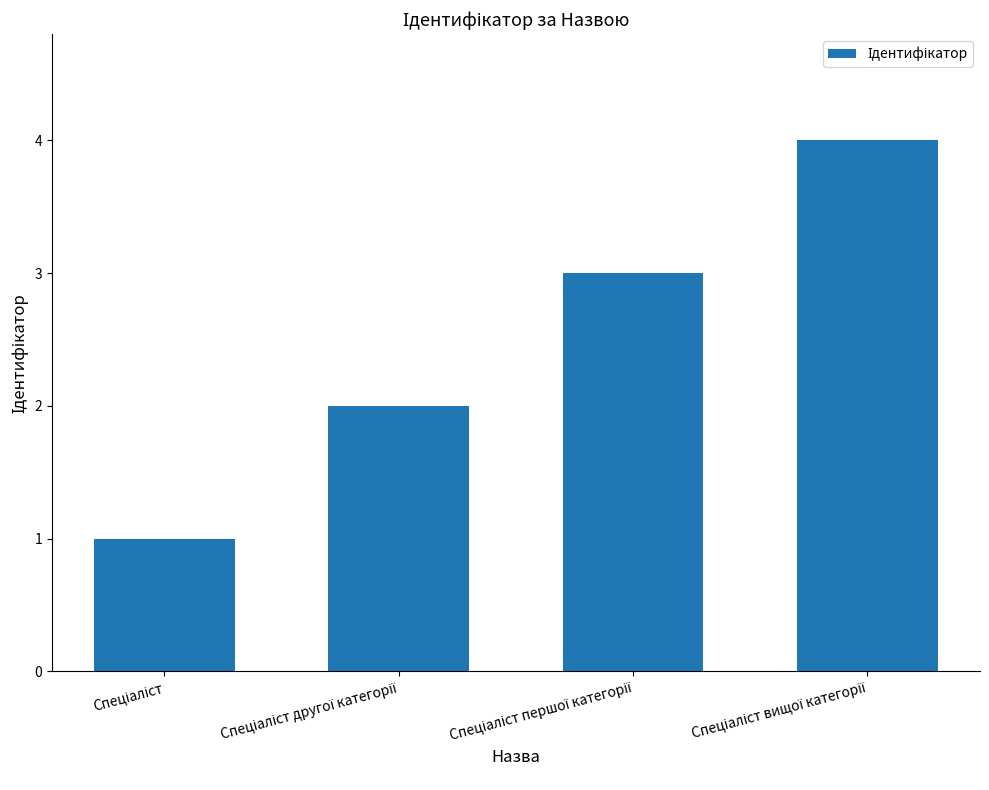

How many bars are there in total?

4